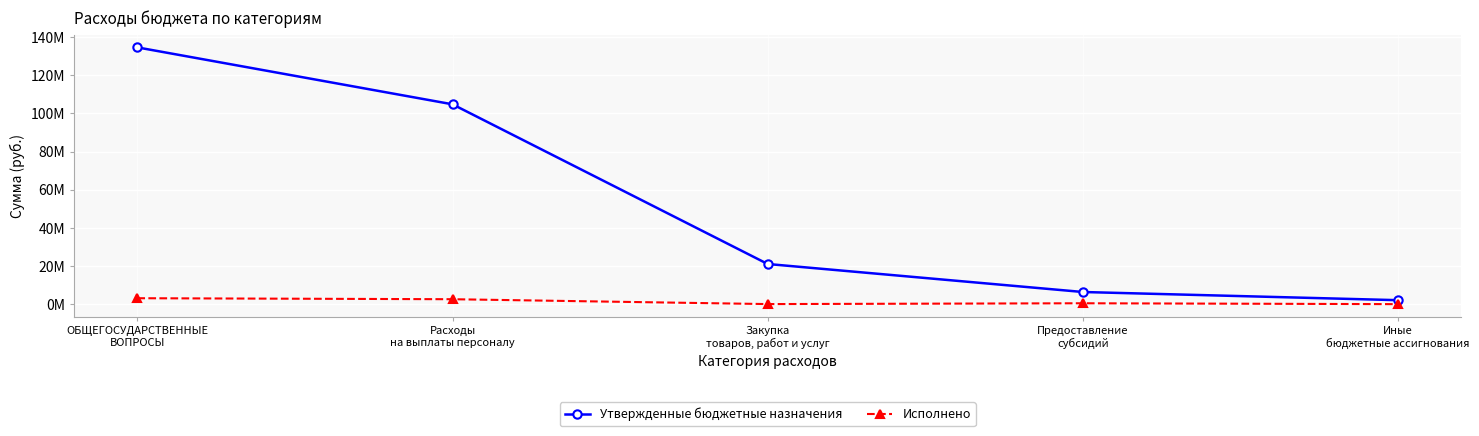

What is the total value across all series at ОБЩЕГОСУДАРСТВЕННЫЕ
ВОПРОСЫ?

137681929.7